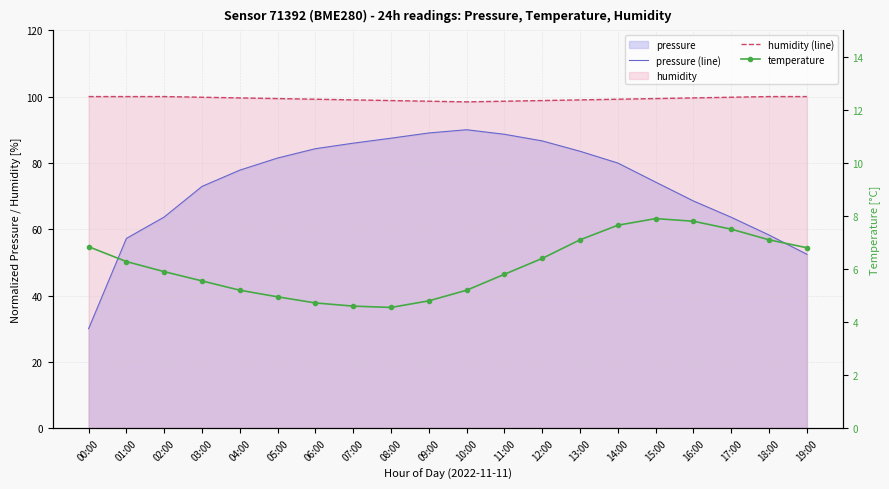

True or false: pressure (line) and humidity (line) cross at least once.

False